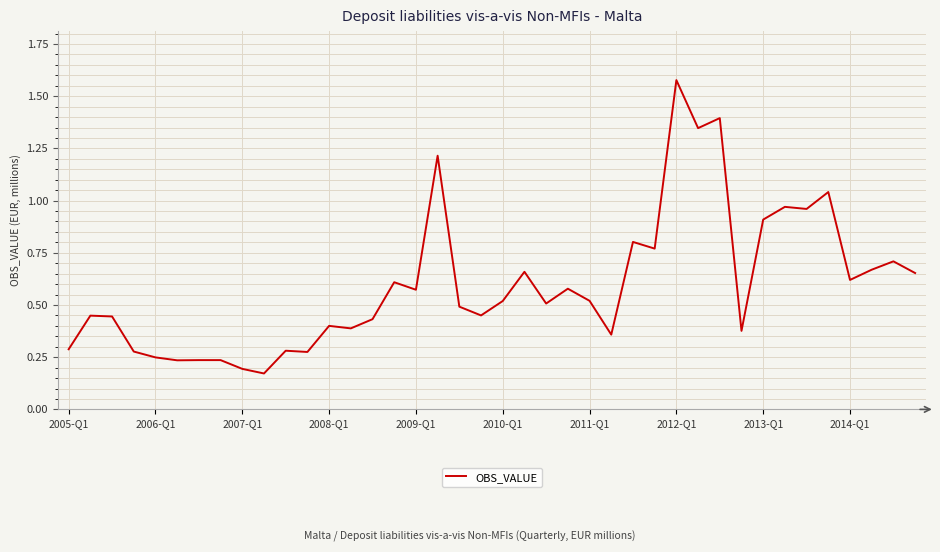

What is the difference between the maximum and minimum values?

1.4